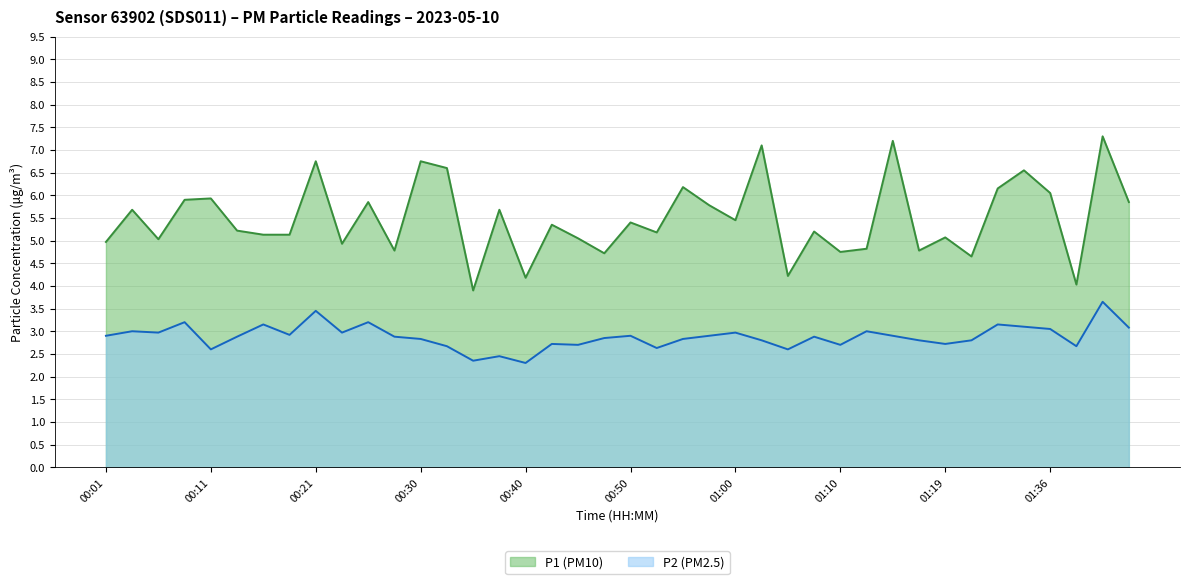

At how many categories does at least one series exceed 6?

10